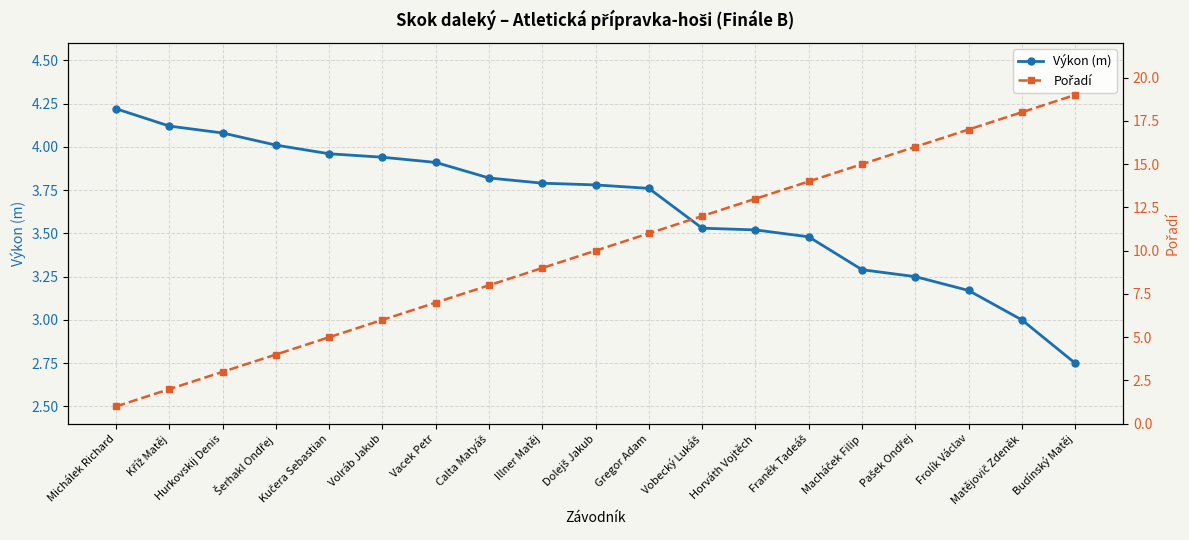

The Pořadí series shows 11.0 at Gregor Adam. True or false?

True